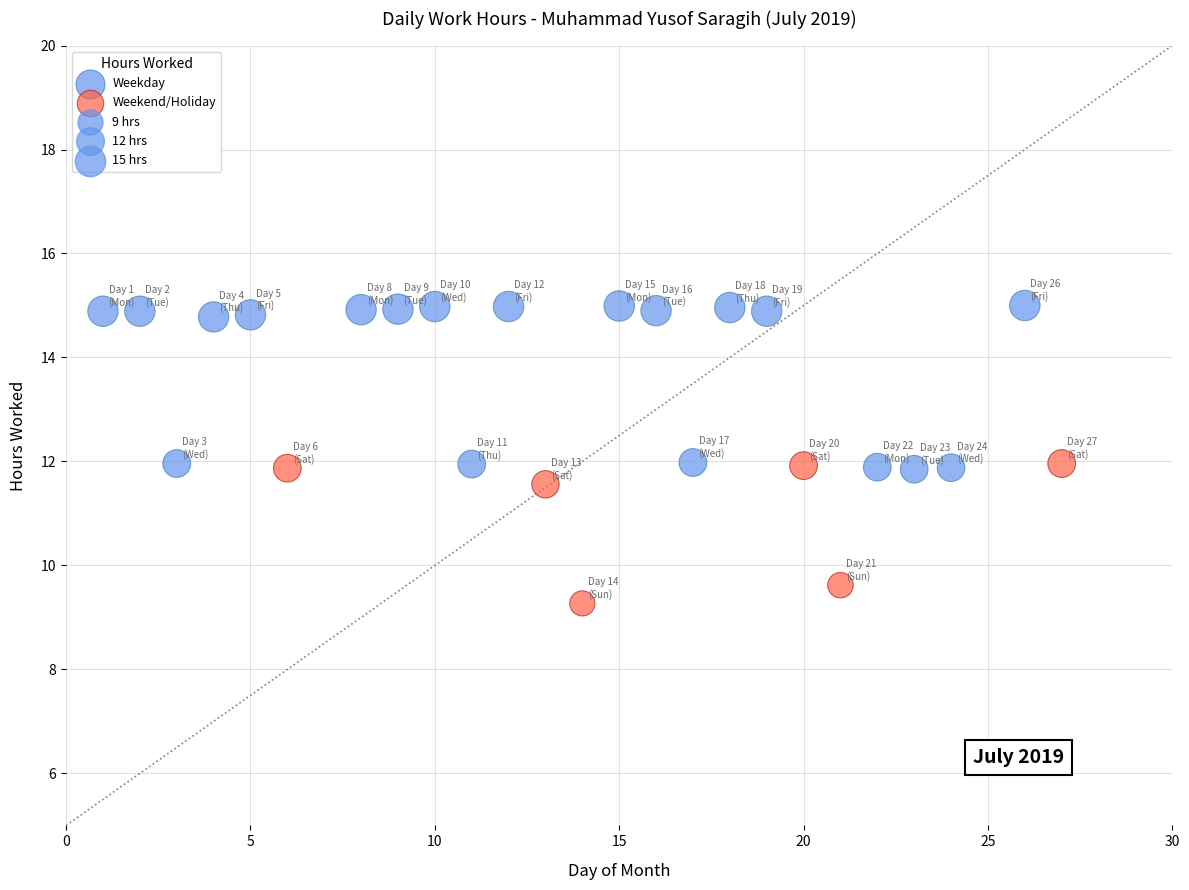

Which series reaches the maximum Y coordinate?

Weekday